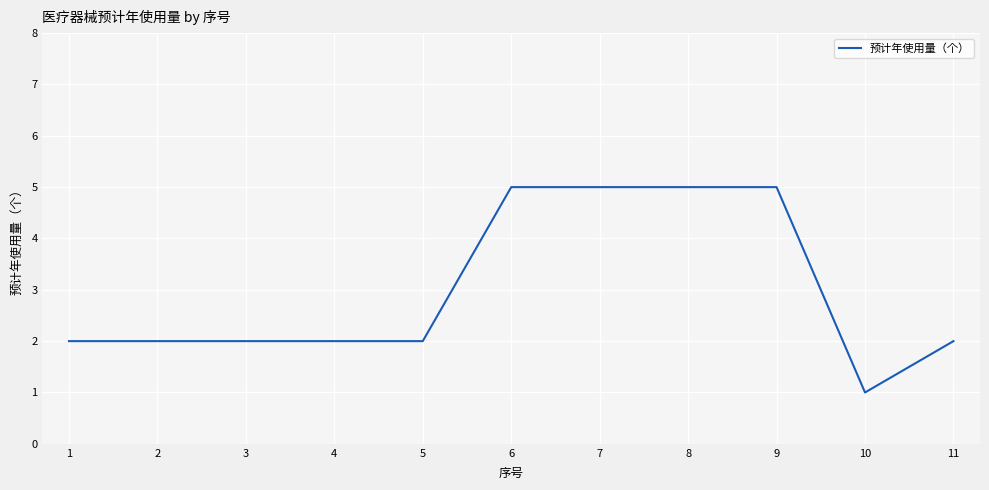

What is the sum of the values at 6 and 7?

10